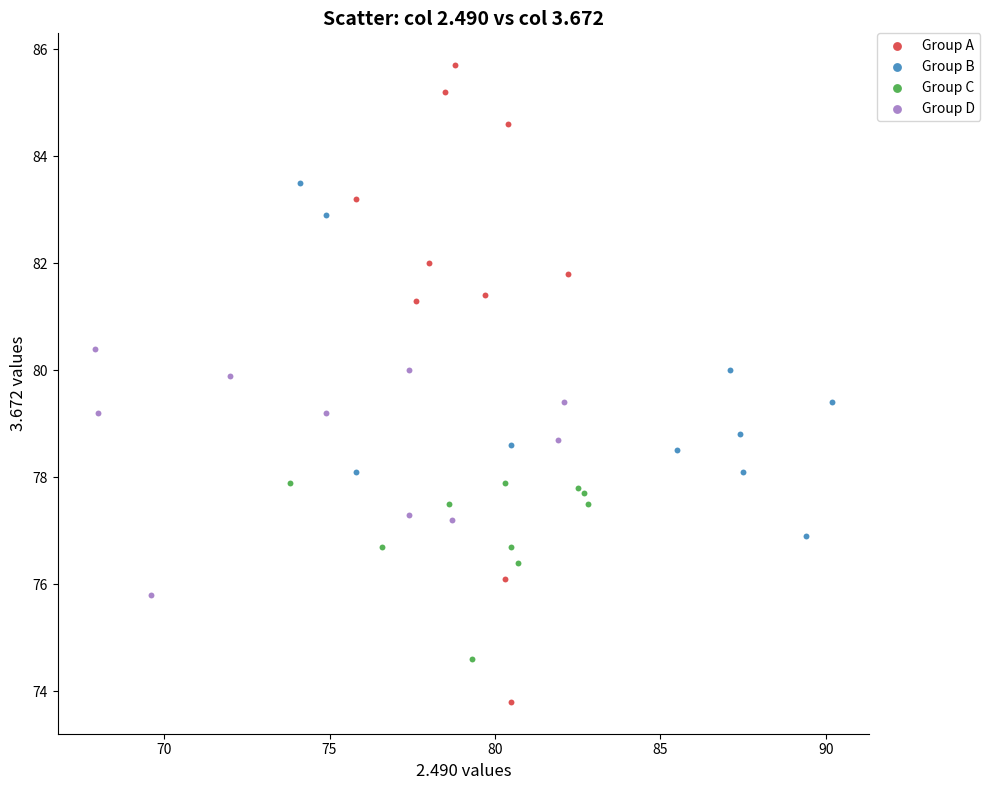

What are all the series names shown in the legend?

Group A, Group B, Group C, Group D